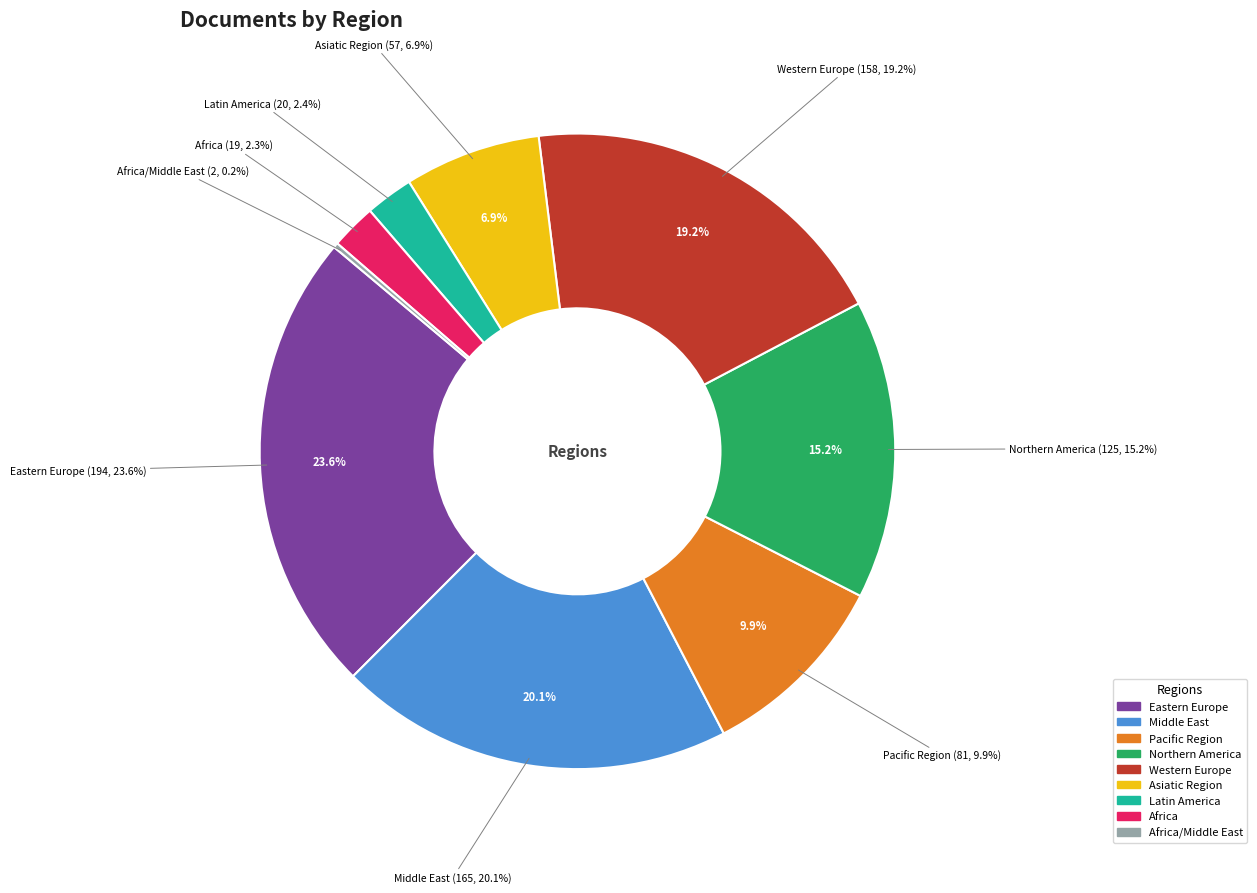

Does Eastern Europe represent more than half of the total?

No